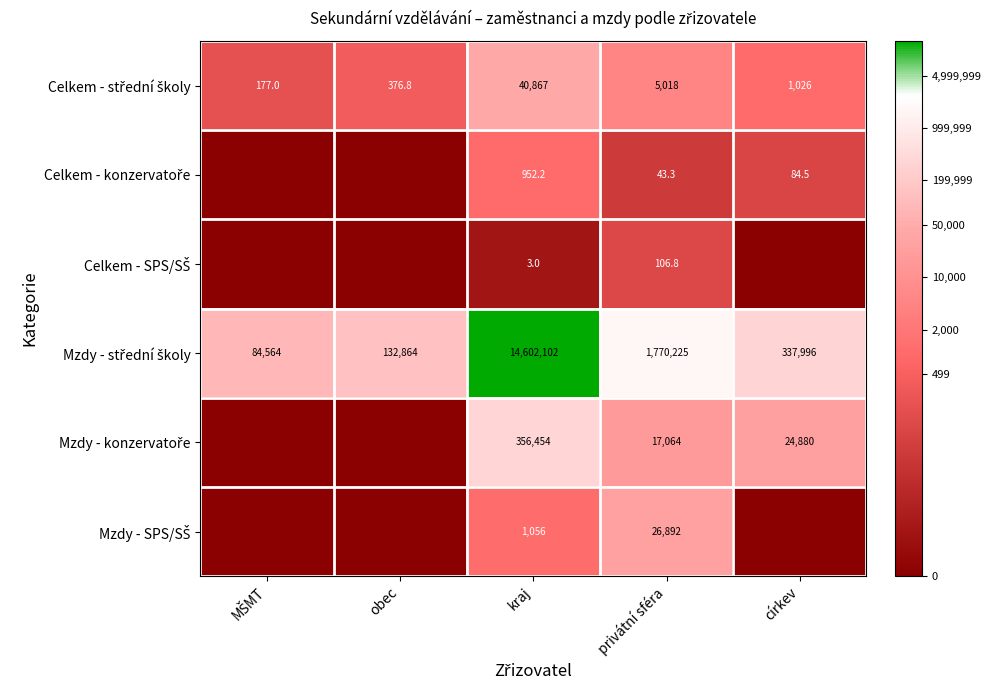

At obec, list the series in order from largest to smallest.

Mzdy - střední školy, Celkem - střední školy, Celkem - konzervatoře, Celkem - SPS/SŠ, Mzdy - konzervatoře, Mzdy - SPS/SŠ